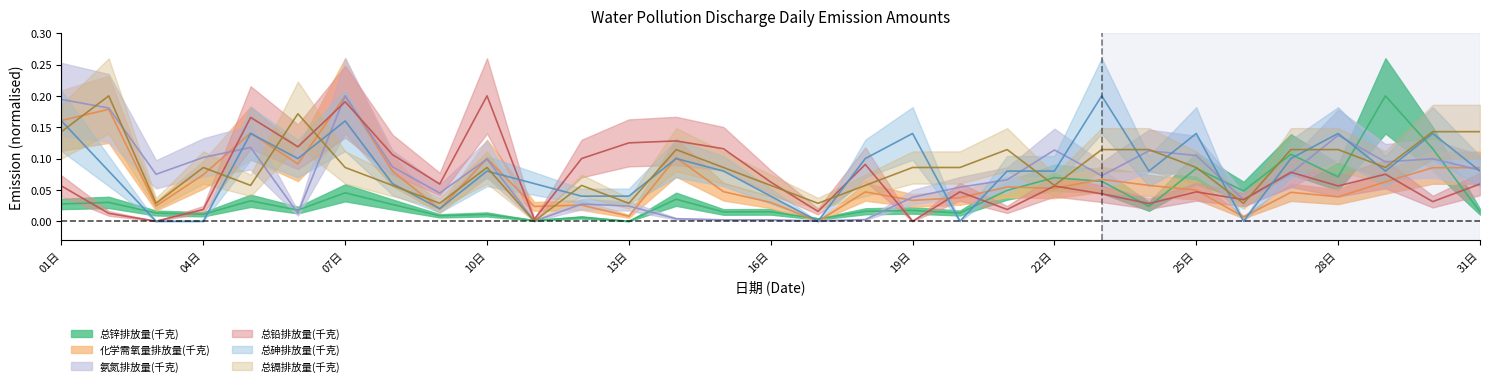

What is the label of the 13th point from the left?

13日